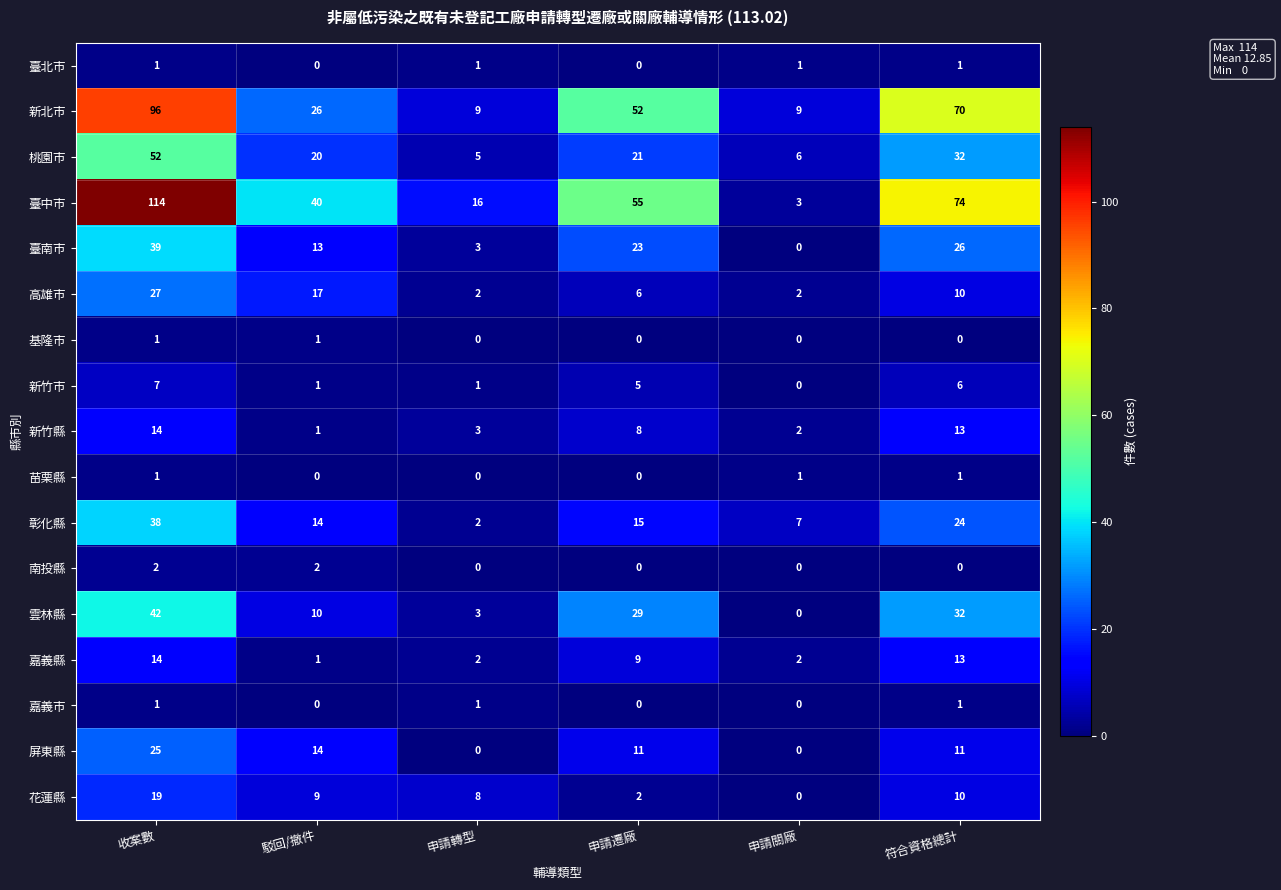

Rank the categories by 花蓮縣 value from lowest to highest.

申請關廠, 申請遷廠, 申請轉型, 駁回/撤件, 符合資格總計, 收案數